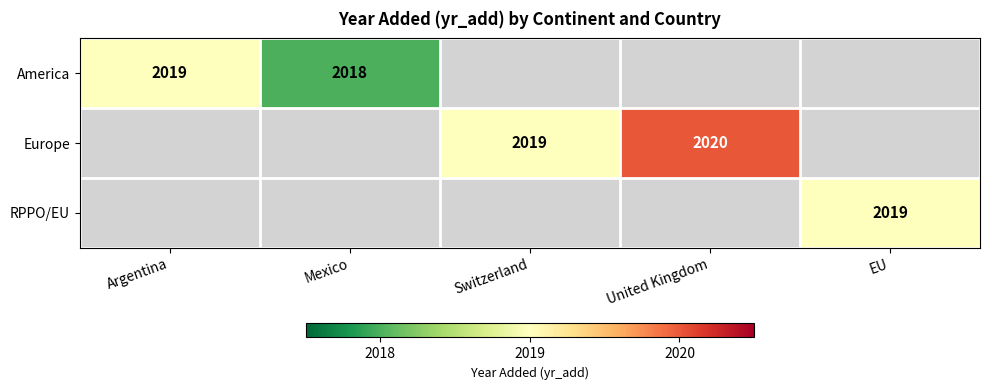

How many distinct data groups are displayed?

3